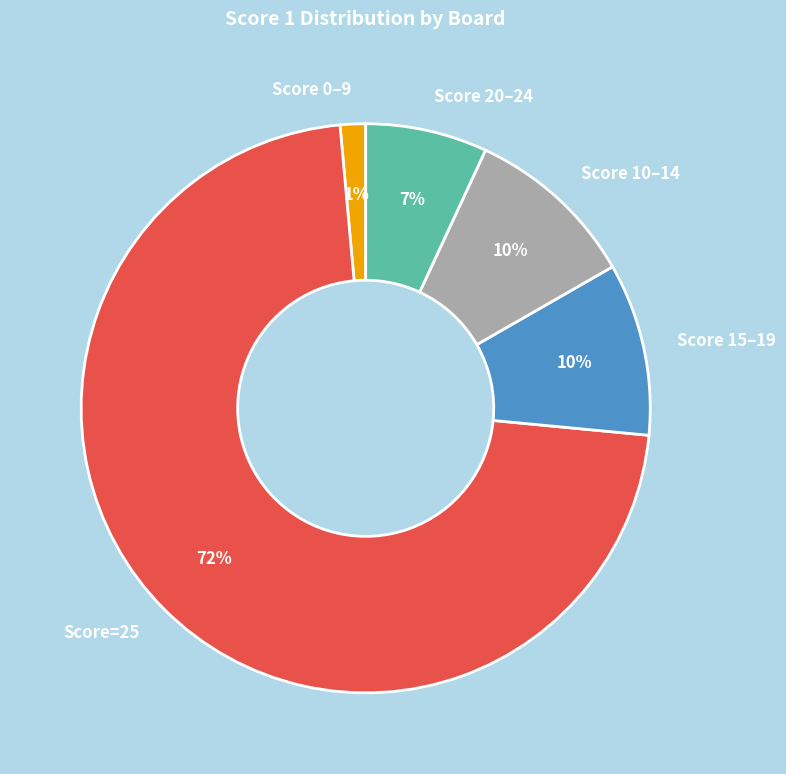

Is there a majority slice in this chart?

Yes